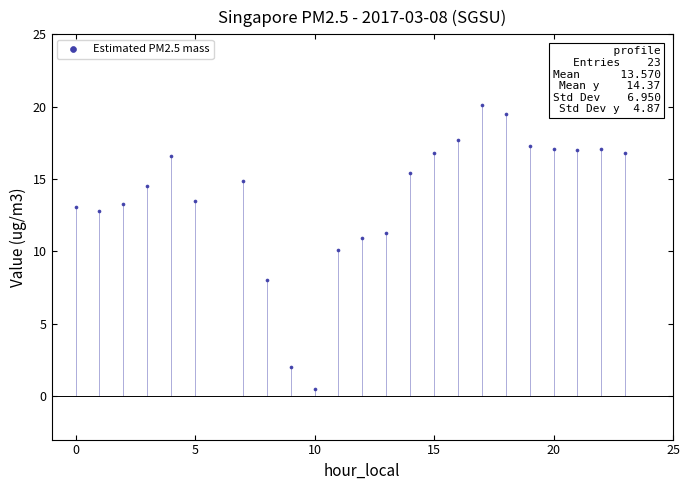

What is the range of Y values (max minus min)?

19.6